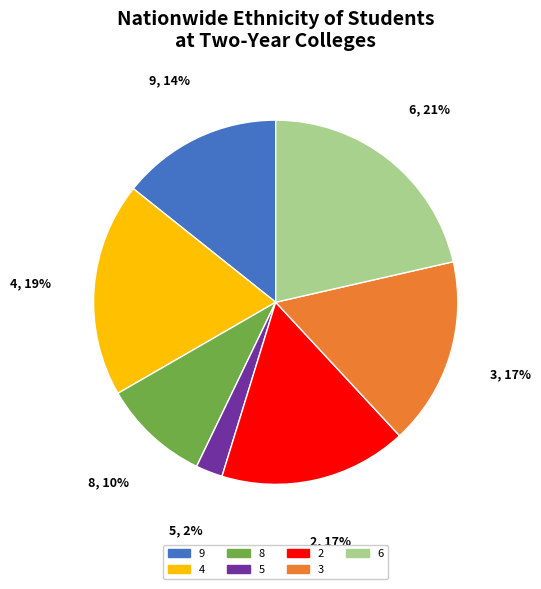

Count the number of slices in the pie.

7